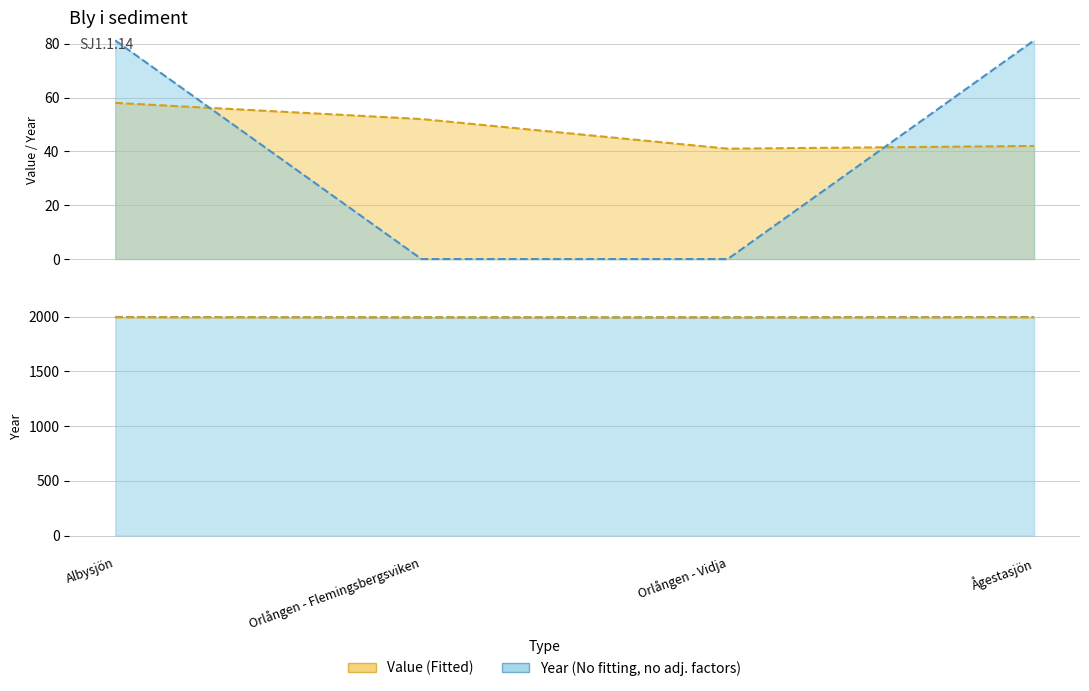

Count the number of categories in the chart.

4